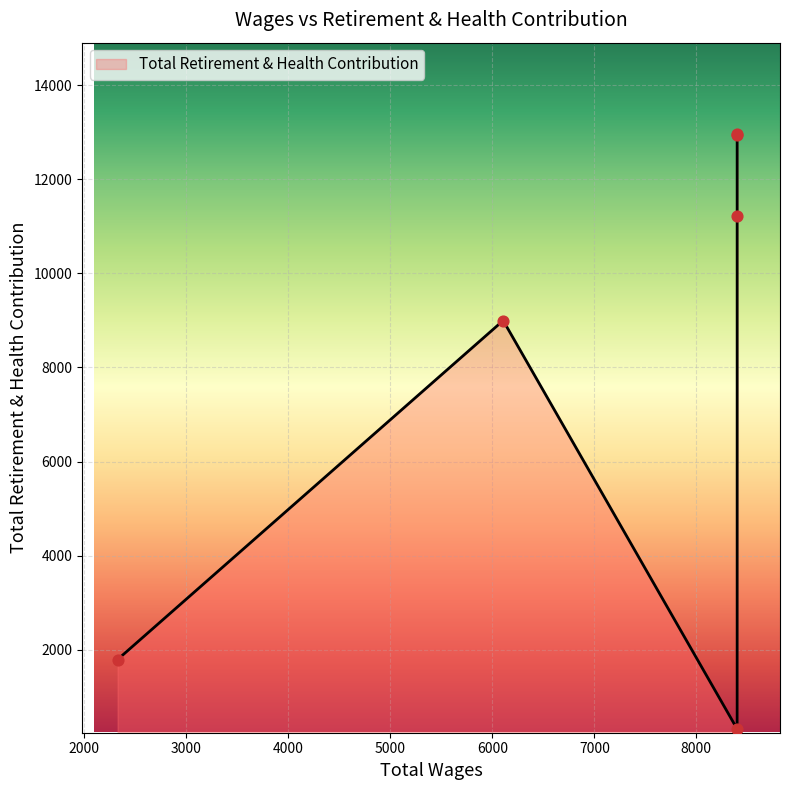

What is the ratio of the value at 6106.0 to the value at 8400.0?

0.8